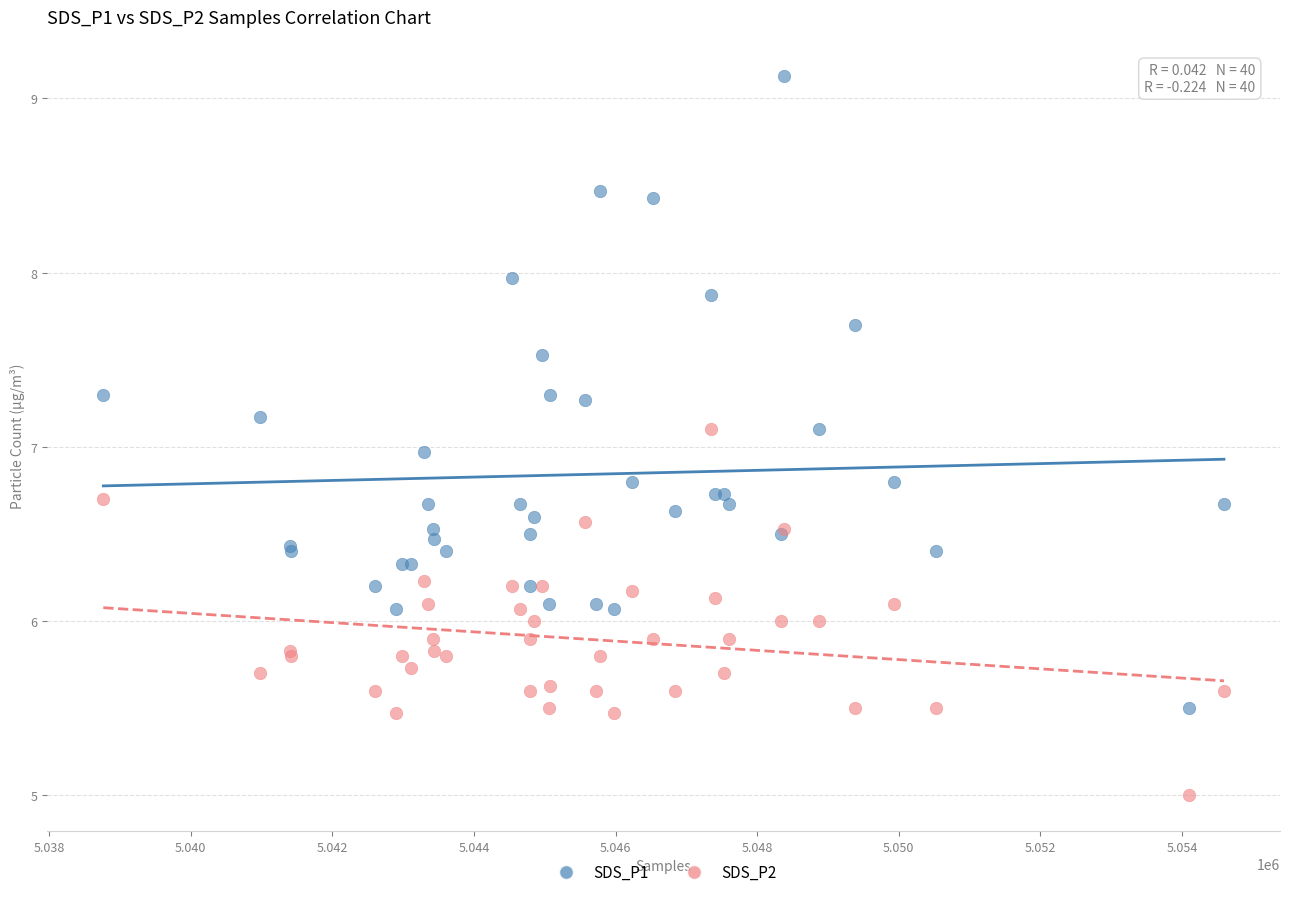

Which series contains the highest Y value?

SDS_P1